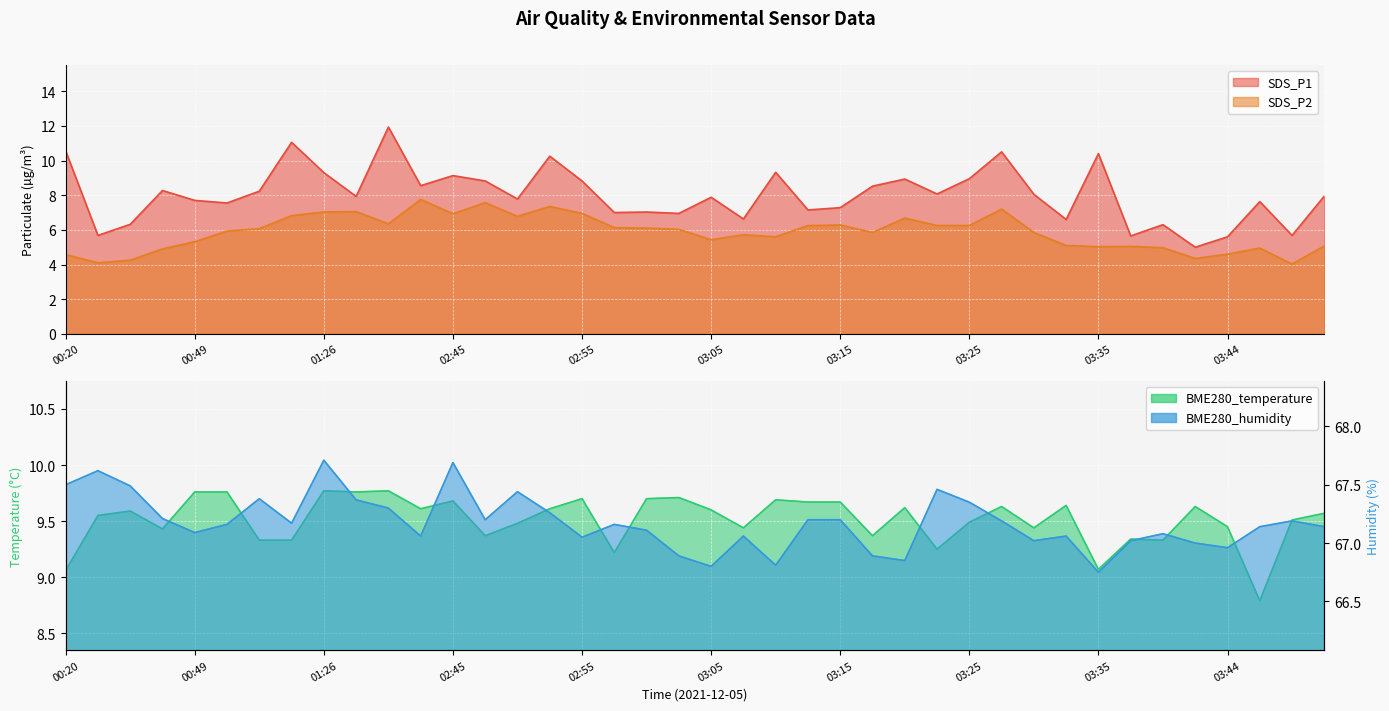

How many interior local peaks does the SDS_P2 series have?

10